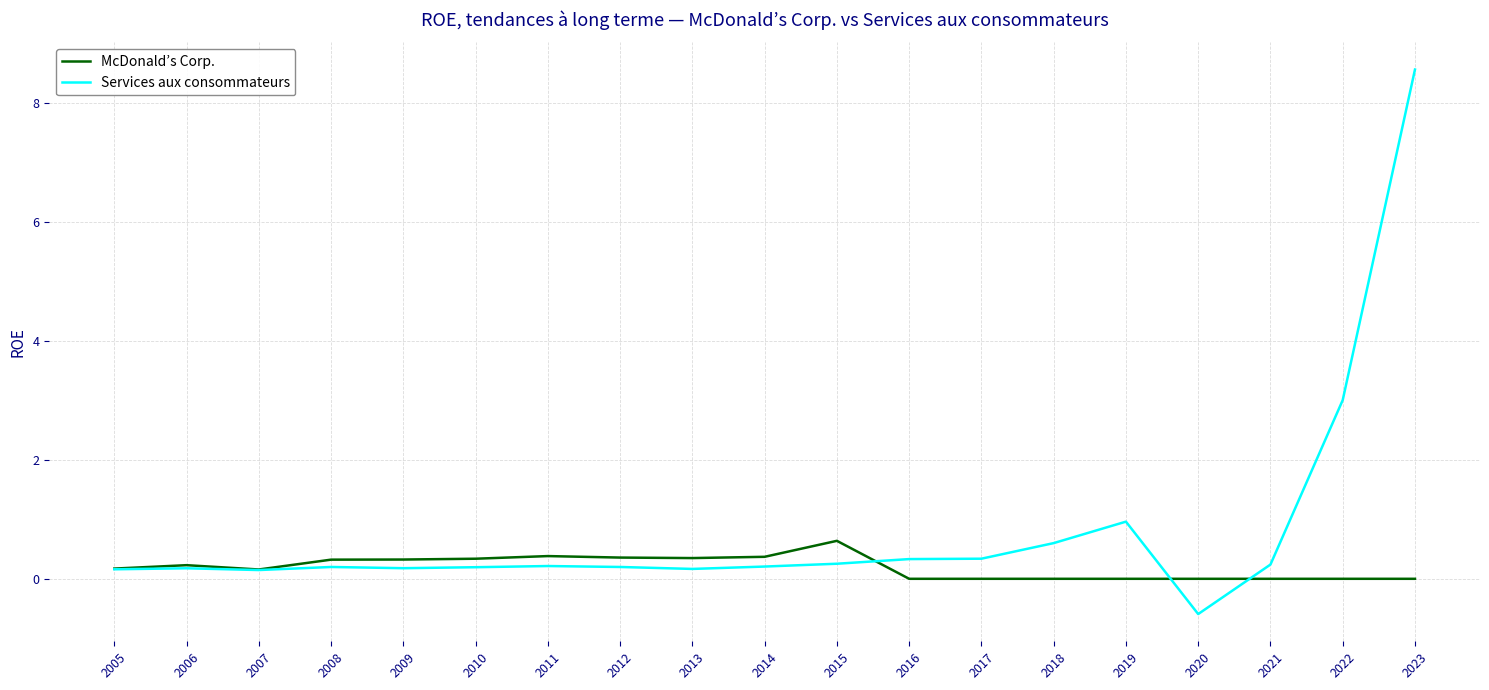

Which series has the largest range (max minus min)?

Services aux consommateurs